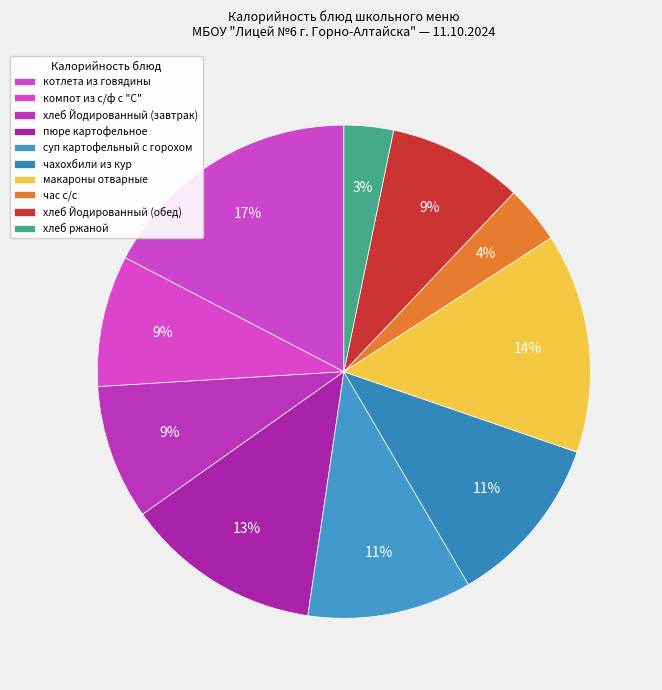

What percentage is the компот из с/ф с "С" slice, to the nearest percent?

9%